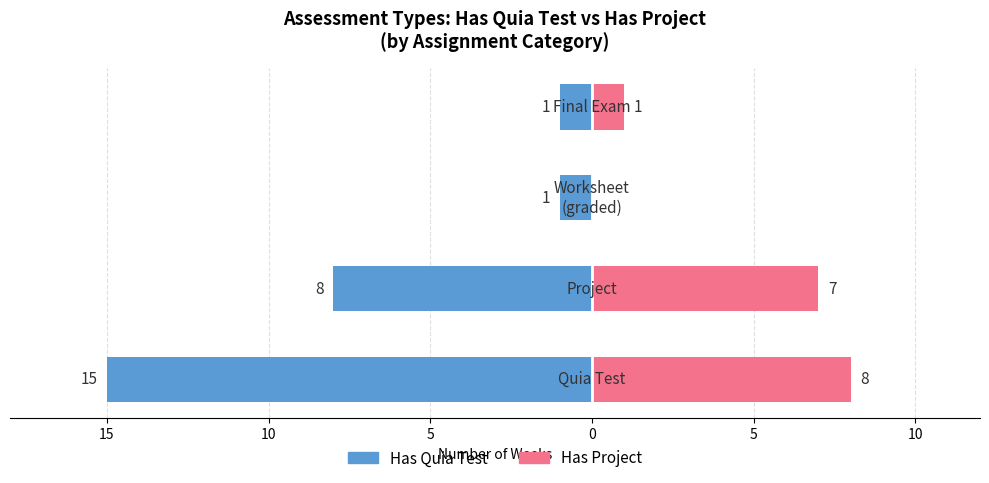

What is the spread (max minus min) of values at 5?

1